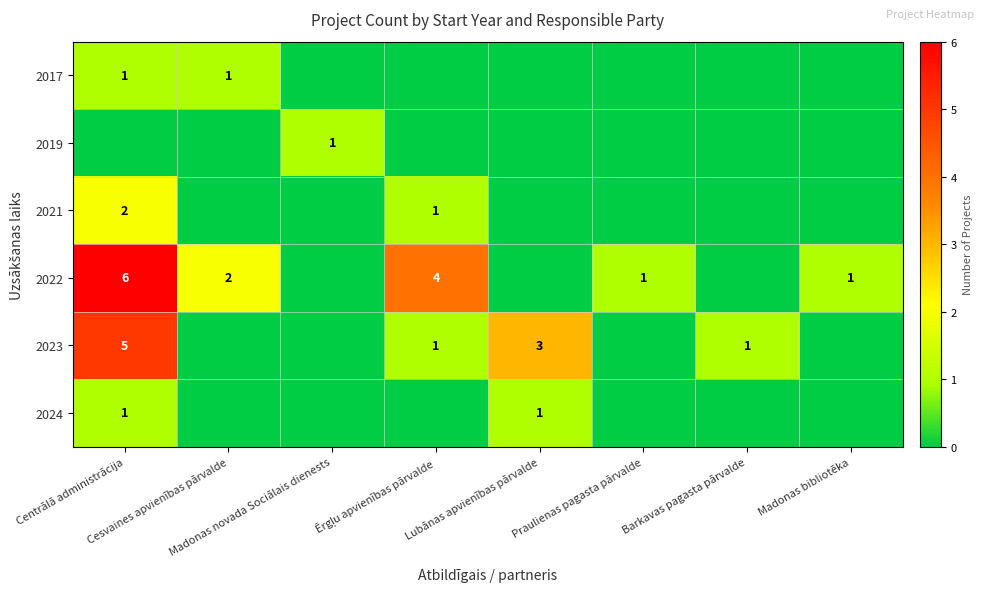

At which category does the chart reach its peak across all series?

Centrālā administrācija